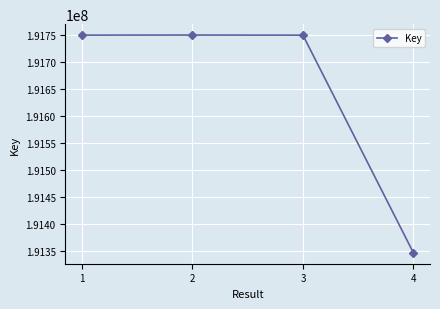

What is the minimum value shown in the chart?

191346048